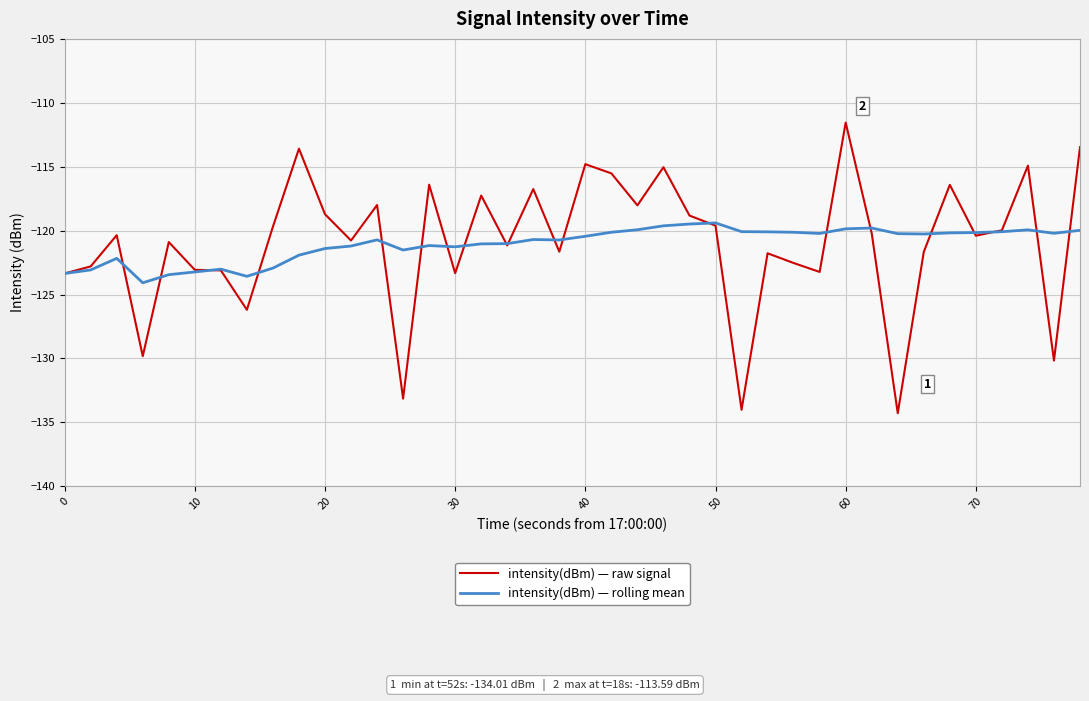

What is the minimum value for intensity(dBm) — raw signal?

-134.3